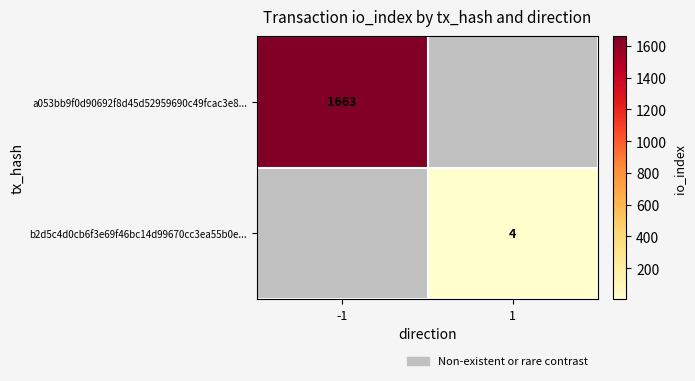

The value of a053bb9f0d90692f8d45d52959690c49fcac3e8... at -1 is 675.6. True or false?

False